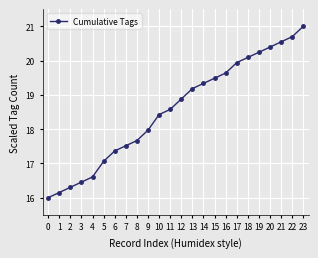

Count the number of data series in this chart.

1